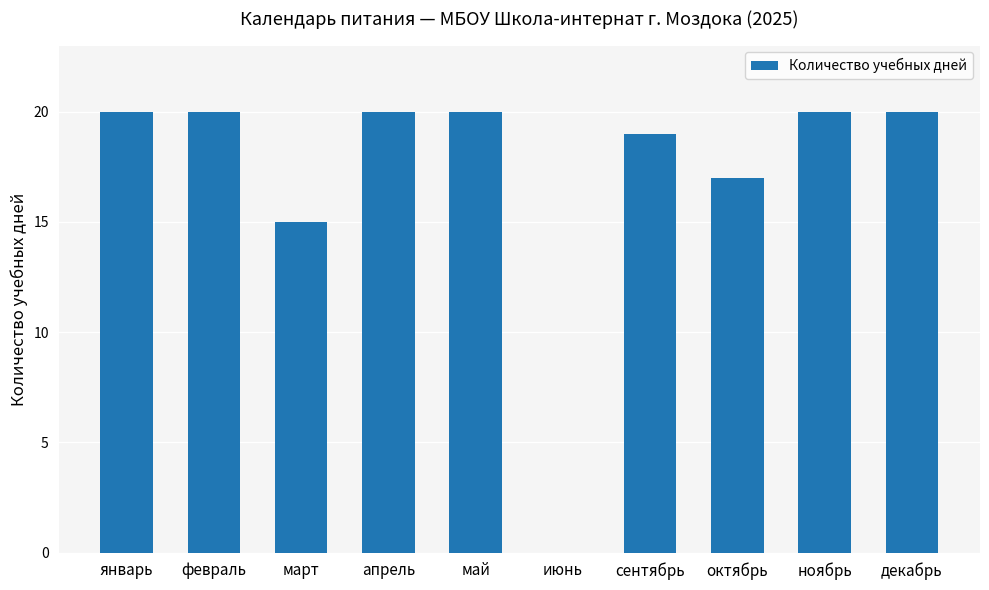

The chart shows a value of 20 at январь. True or false?

True